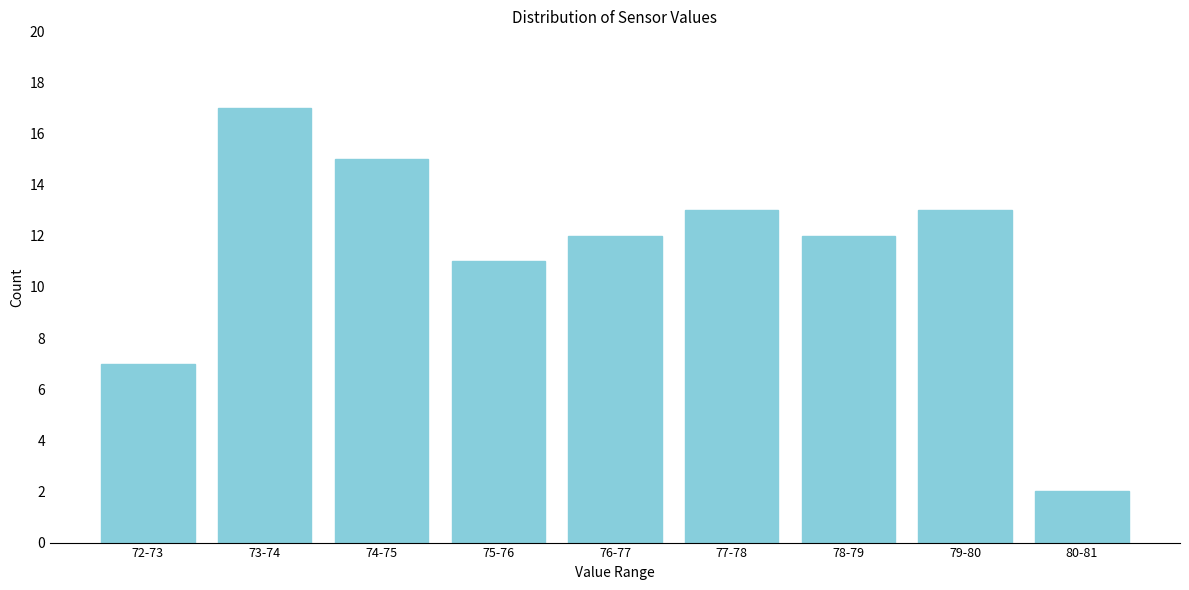

Reading left to right, extract all data points from this chart.

72-73=7	73-74=17	74-75=15	75-76=11	76-77=12	77-78=13	78-79=12	79-80=13	80-81=2